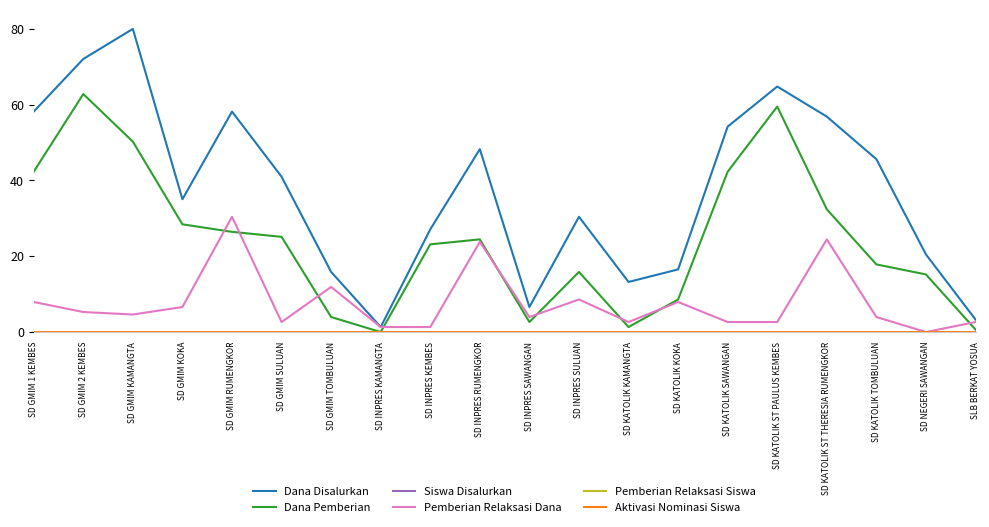

What is the total value across all series at SD INPRES KEMBES?

51.6